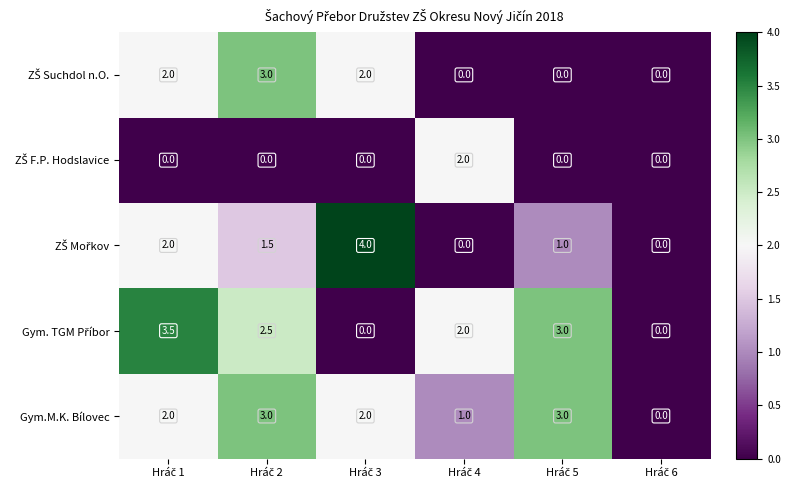

What is the average value of the Gym.M.K. Bílovec series?

1.8